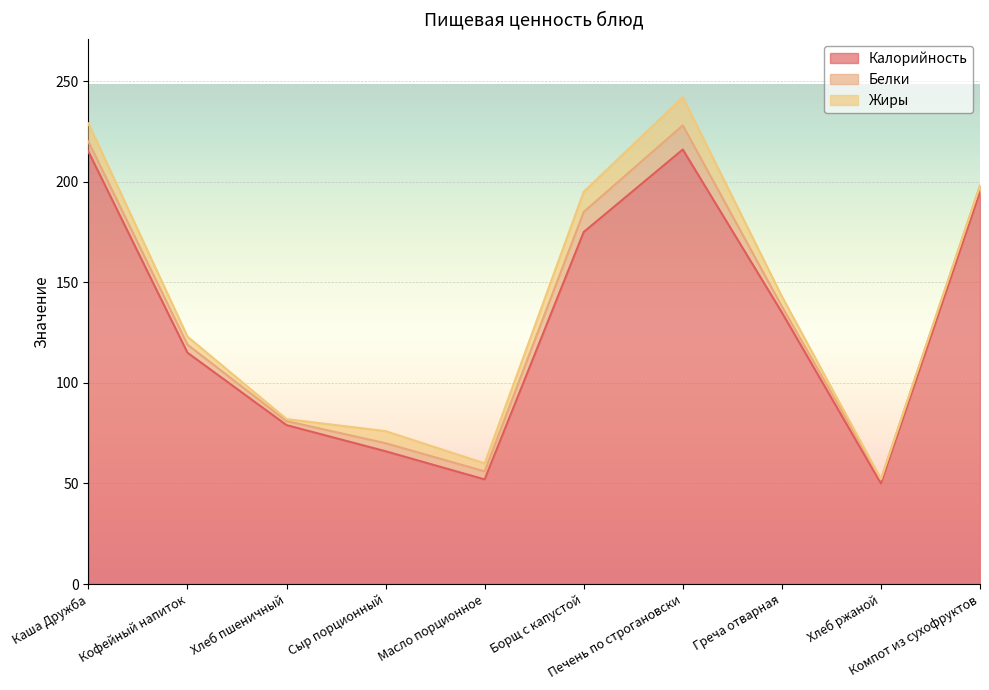

The value of Белки at Каша Дружба is 5.0. True or false?

True